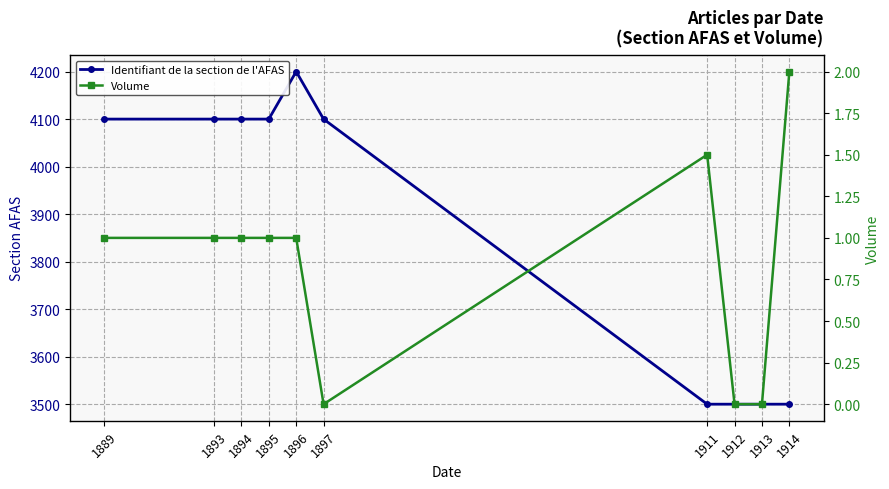

List the labels in order of Volume value, smallest first.

1897, 1912, 1913, 1889, 1893, 1894, 1895, 1896, 1911, 1914